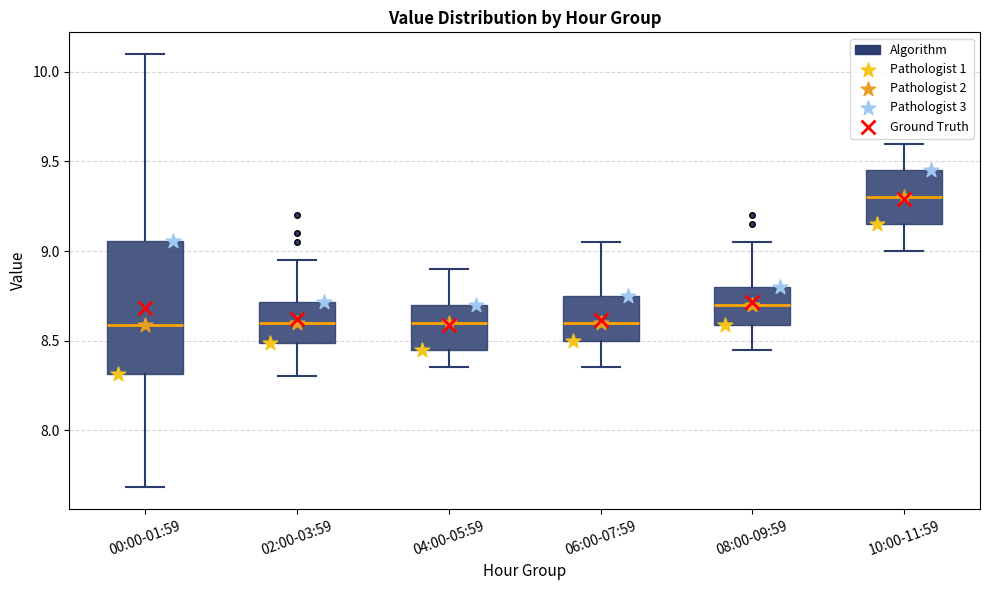

Where does the lower whisker of the box for 04:00-05:59 end on the y-axis? The values are not printed on the chart, so give them approximately, as read against the axis.

8.35